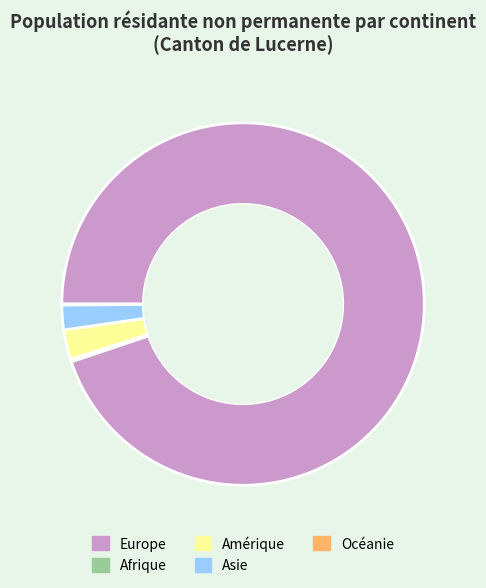

Which category accounts for the majority?

Europe